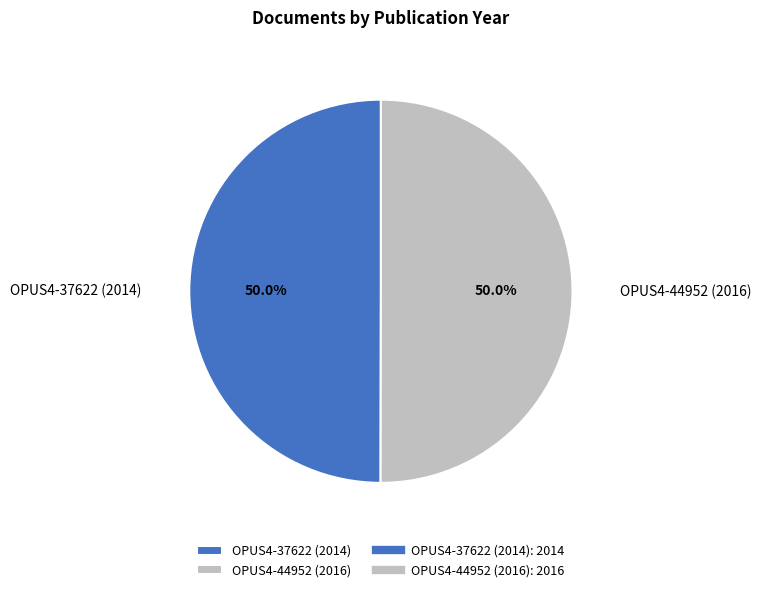

What is the ratio of the value at OPUS4-37622 (2014) to the value at OPUS4-44952 (2016)?

1.0